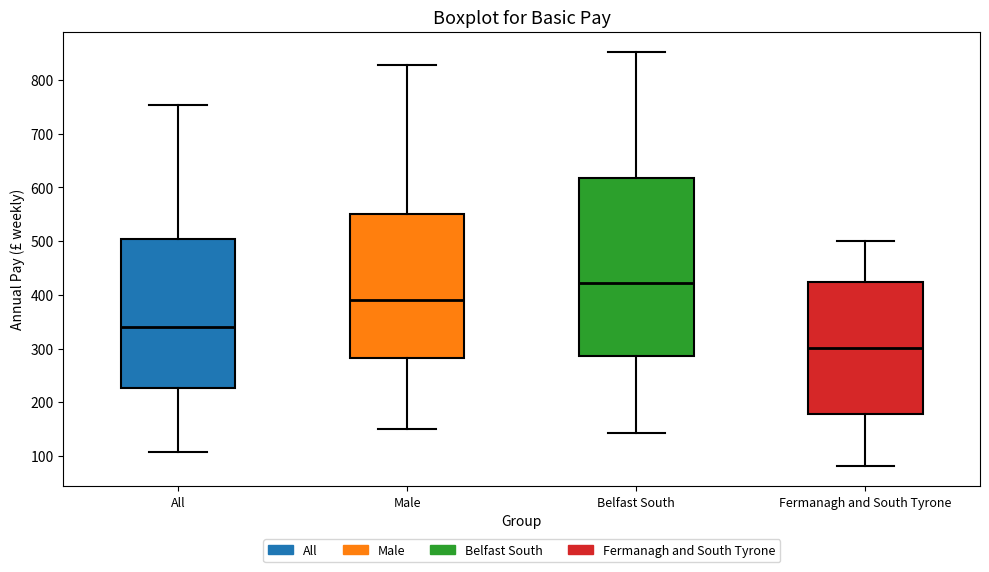

Reading left to right, transcribe this box plot: for each box, give where its median line is, the range the box spans, and where its two whiskers end, as read against the y-axis. The values are not printed on the chart, so give them approximately, as read against the axis.

All: median 340, box 230 to 500, whiskers 110 to 750
Male: median 390, box 280 to 550, whiskers 150 to 830
Belfast South: median 420, box 290 to 620, whiskers 140 to 850
Fermanagh and South Tyrone: median 300, box 180 to 420, whiskers 80 to 500